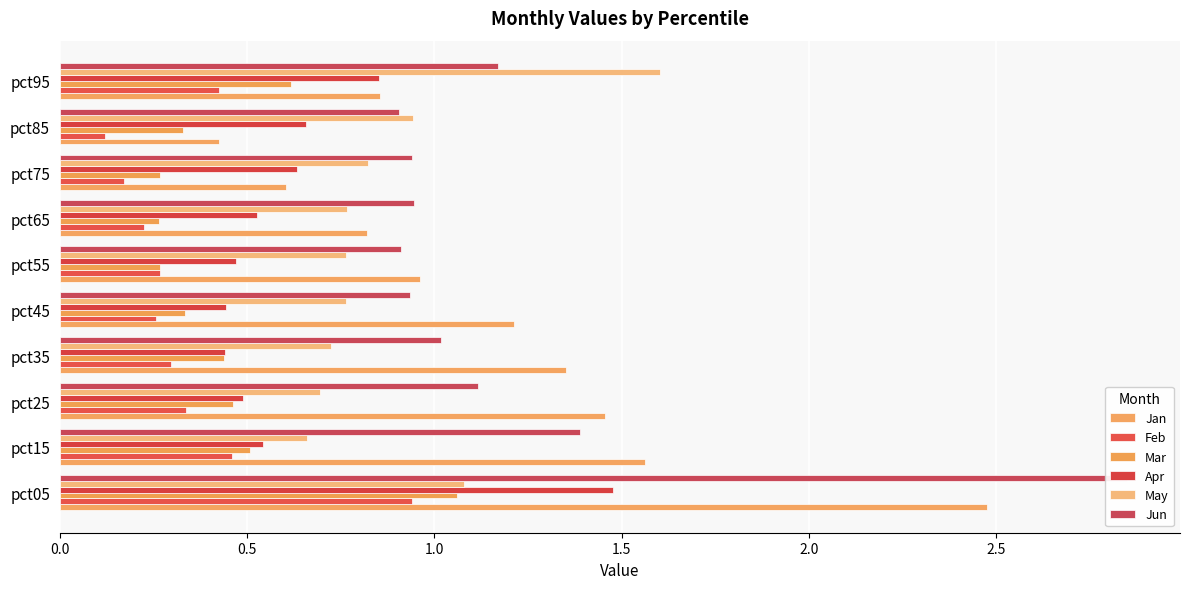

Between pct05 and pct75, which series saw the biggest shift?

Jun